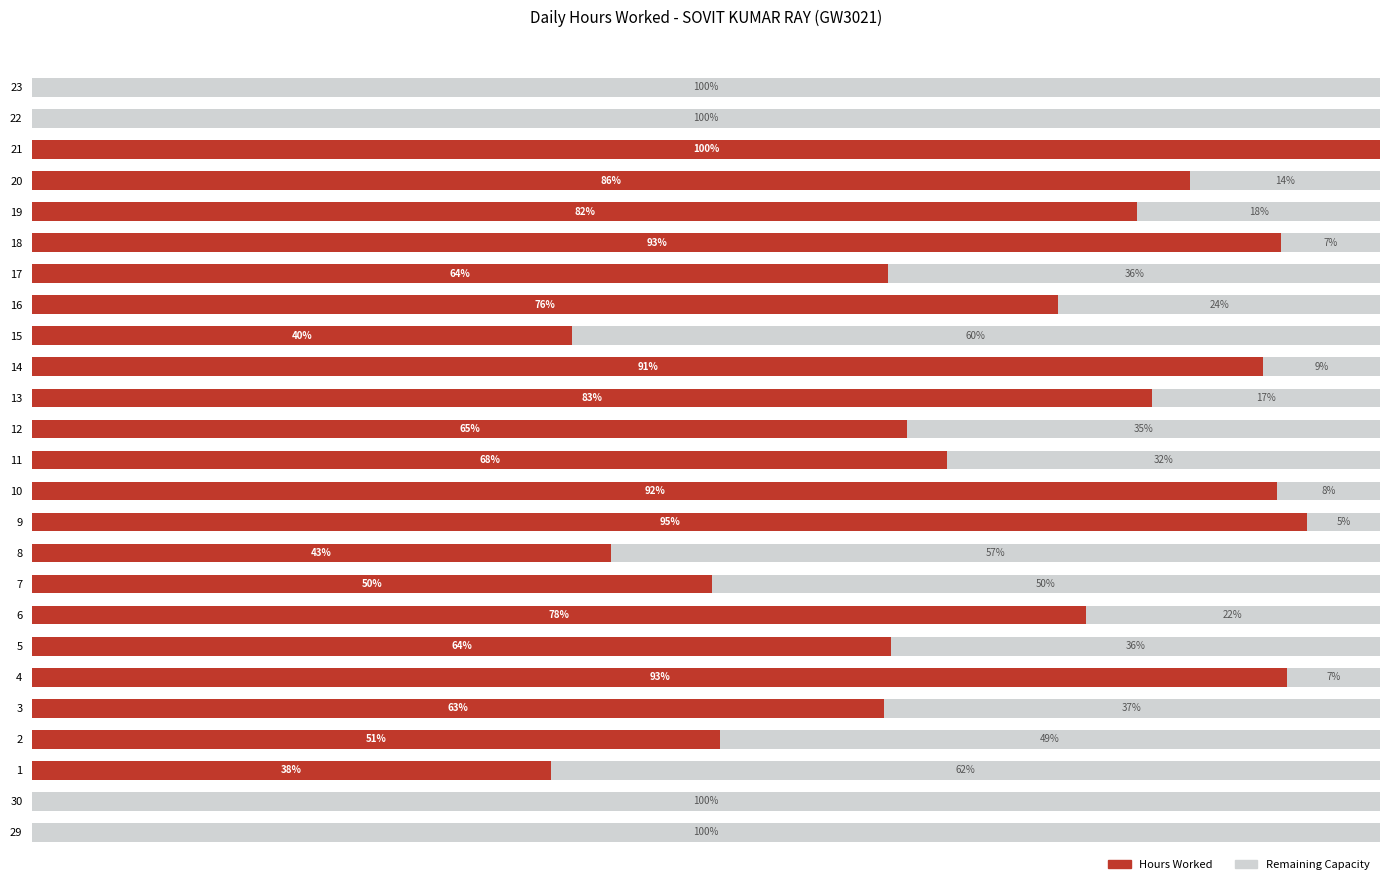

At how many categories does at least one series exceed 13?

25